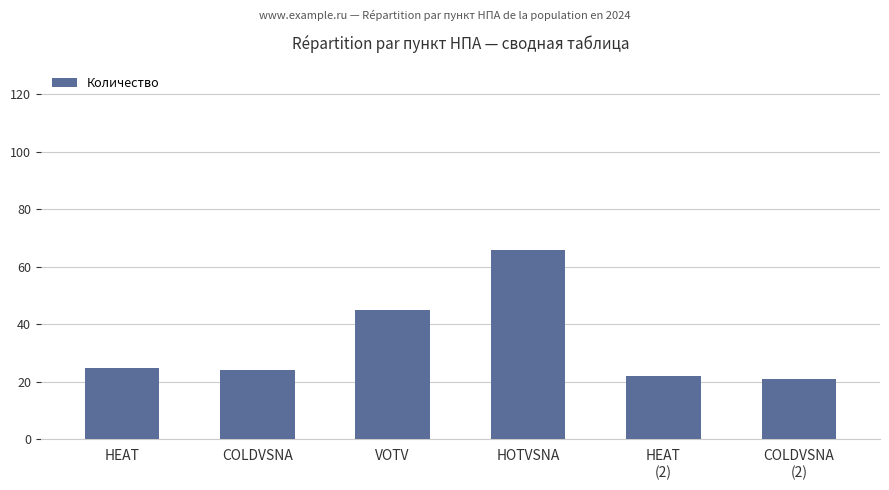

What is the change in value from VOTV to HEAT
(2)?

-23